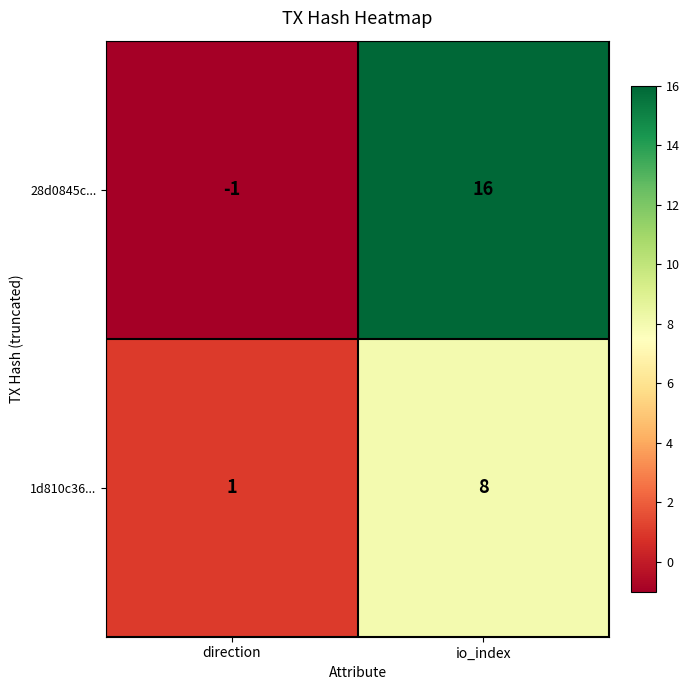

Rank the series by their average value, from lowest to highest.

1d810c36..., 28d0845c...